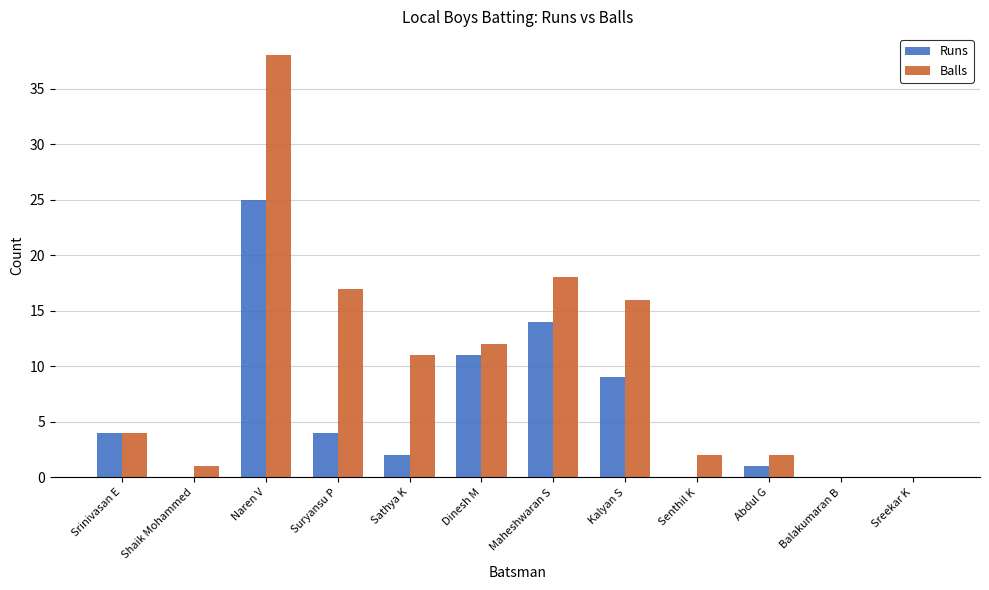

Between Suryansu P and Senthil K, which series saw the biggest shift?

Balls